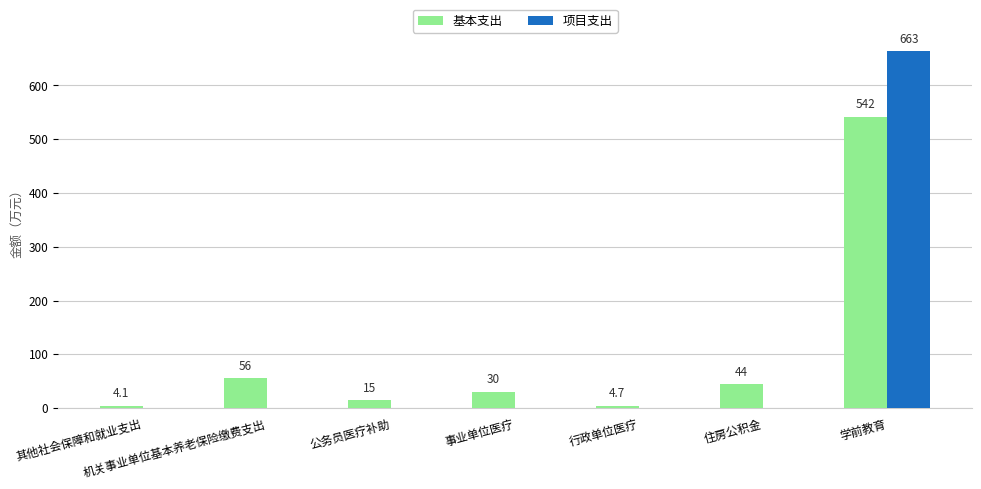

Reading left to right, transcribe all the data shown in this chart.

基本支出: 其他社会保障和就业支出=4.1	机关事业单位基本养老保险缴费支出=55.6	公务员医疗补助=14.8	事业单位医疗=30.4	行政单位医疗=4.7	住房公积金=44.1	学前教育=541.7
项目支出: 其他社会保障和就业支出=0.0	机关事业单位基本养老保险缴费支出=0.0	公务员医疗补助=0.0	事业单位医疗=0.0	行政单位医疗=0.0	住房公积金=0.0	学前教育=663.4